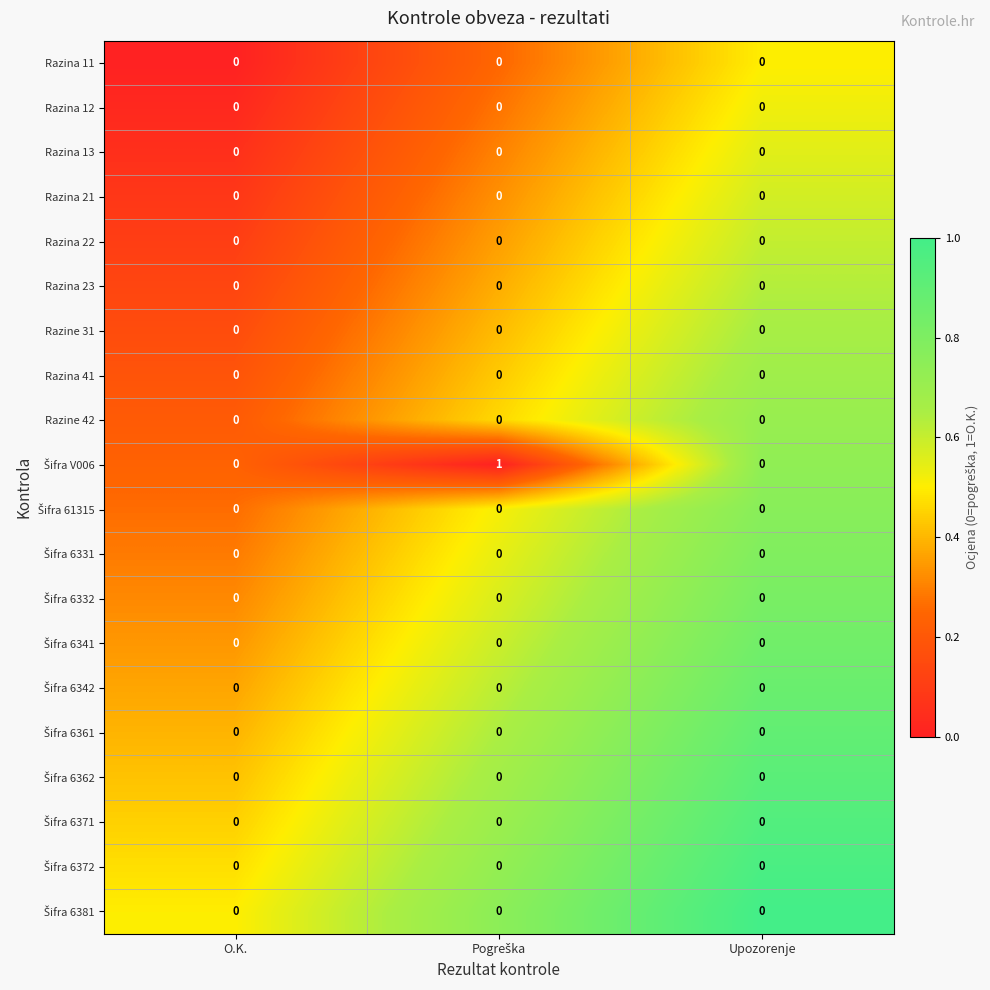

The value of Razine 42 at Upozorenje is 0. True or false?

True